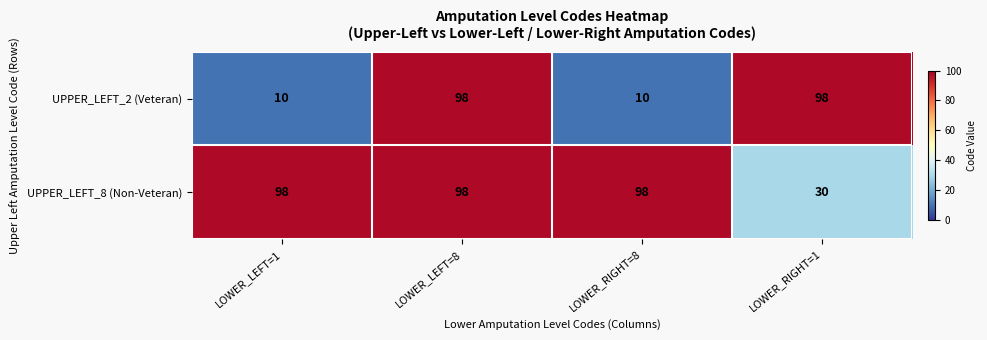

What is the smallest value displayed?

10